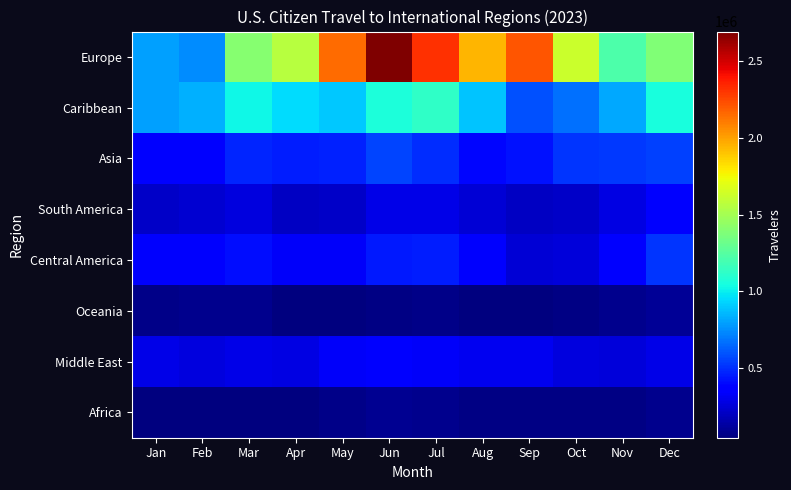

At how many categories does at least one series exceed 2314834?

2